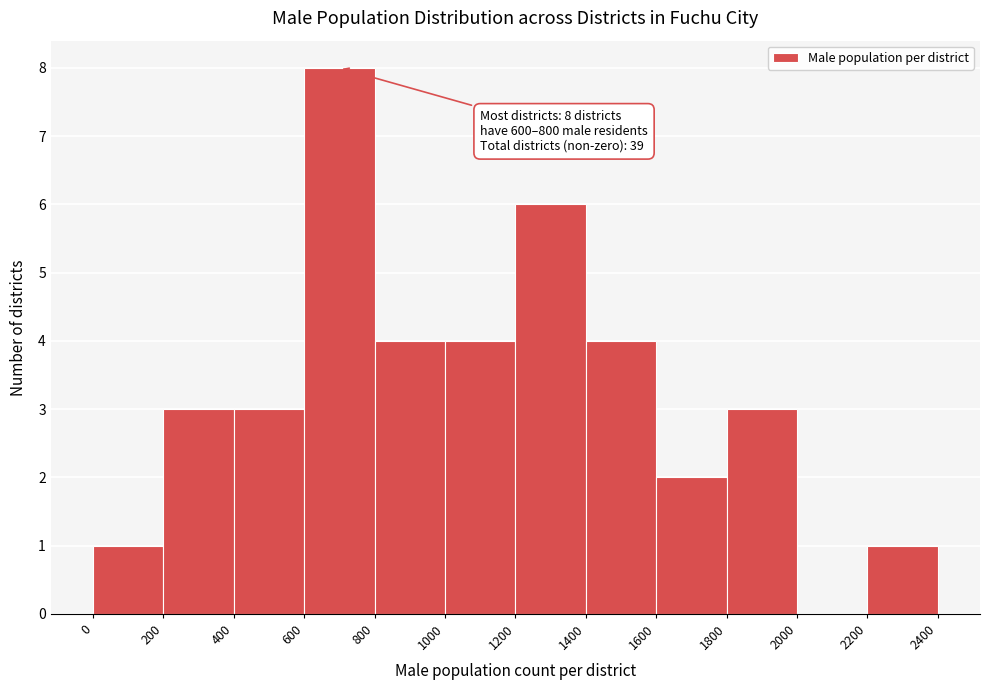

Over which range of the x-axis is the bar tallest?

600 to 800